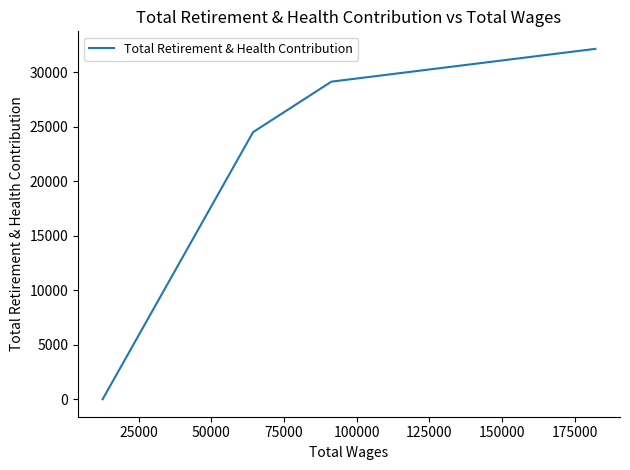

Count the number of data series in this chart.

1